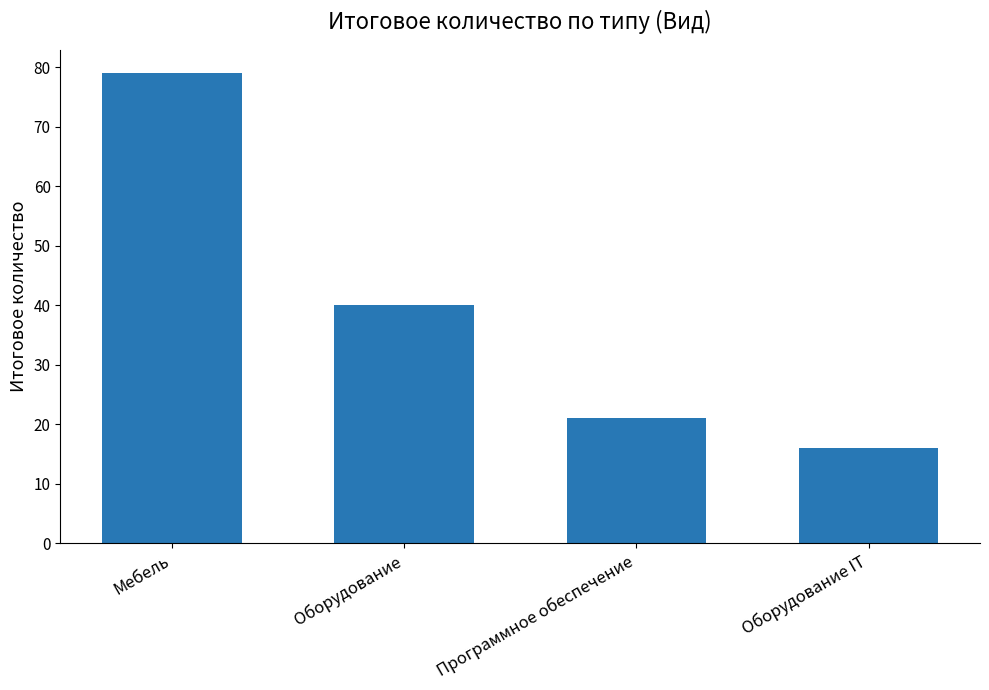

How many bars are there in total?

4